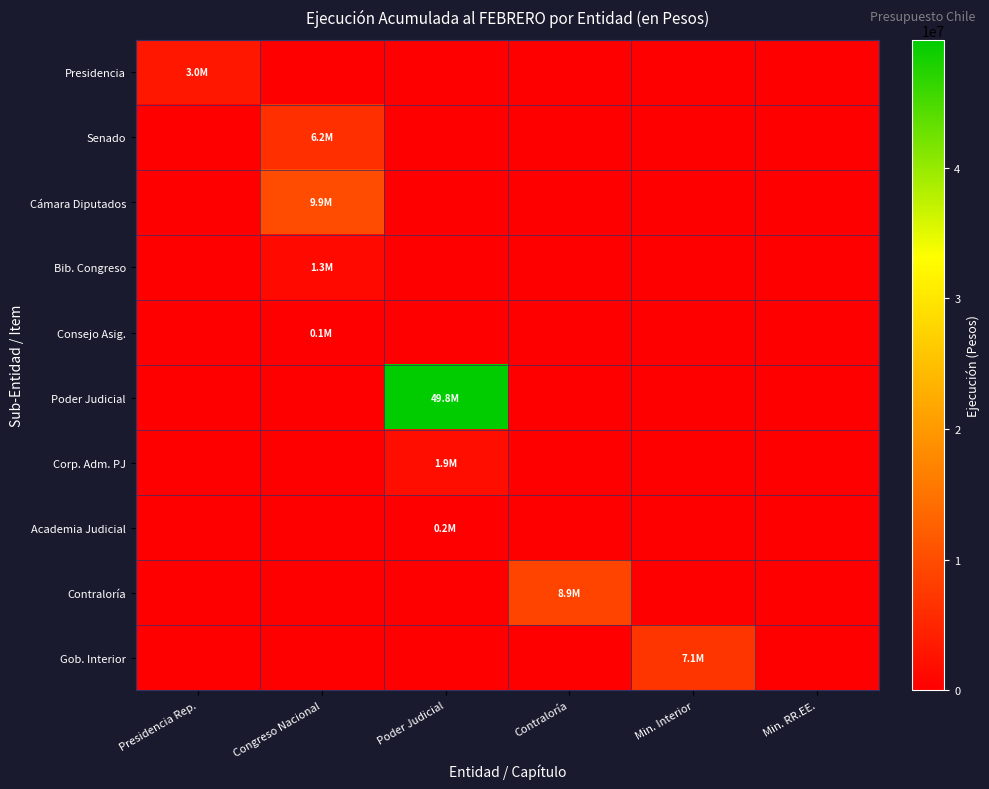

How many data points does each series have?

6